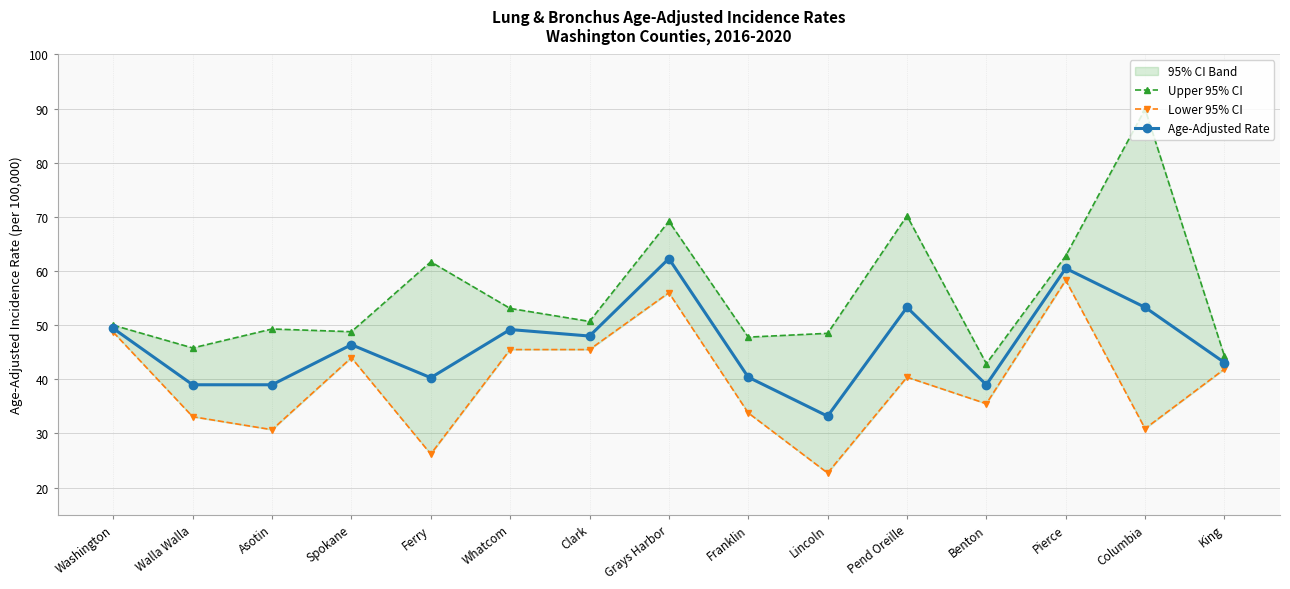

At which category is the sum across all series the highest?

Grays Harbor